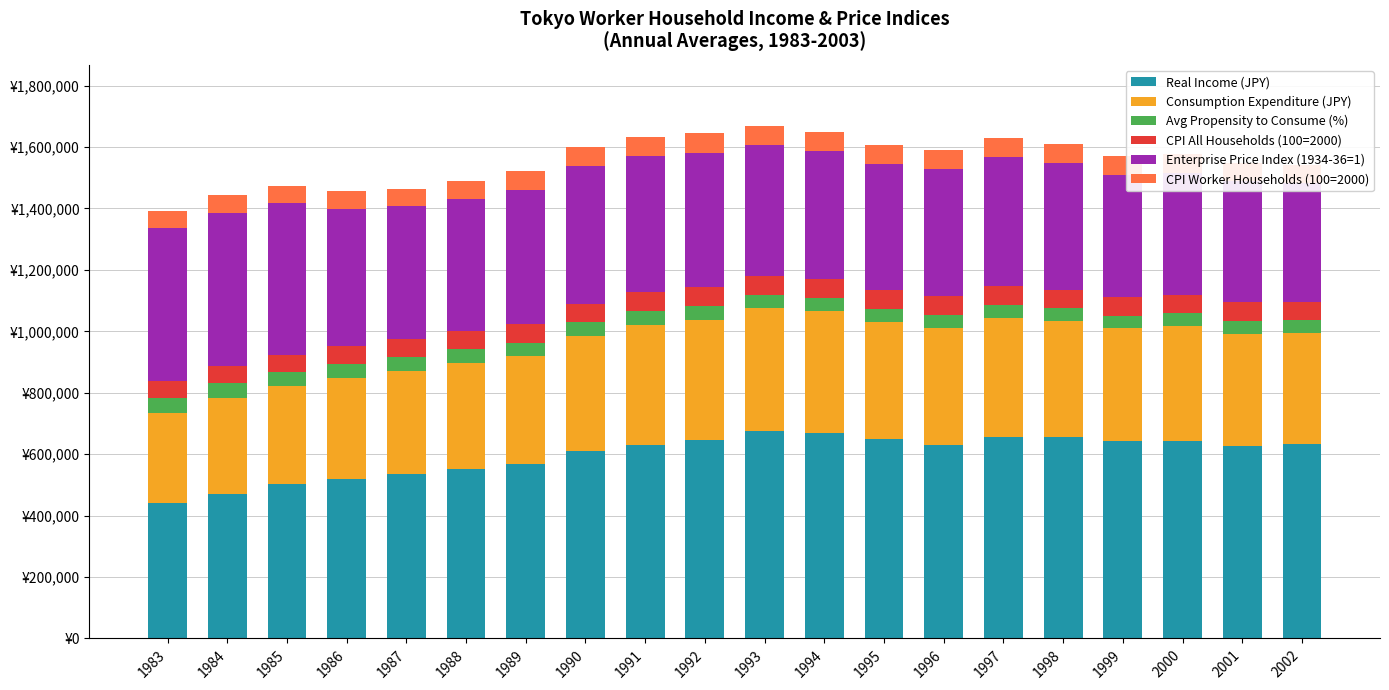

Reading left to right, what are all the values shown in this chart?

Real Income (JPY): 440343	471885	501450	519227	534700	552315	567395	611320	630856	646147	677044	669665	648892	629627	655940	656646	642848	643946	628068	633711
Consumption Expenditure (JPY): 293661	312338	319891	328660	336659	344943	350986	373462	389877	392114	397896	395193	380868	379877	386106	377118	366762	372835	364721	361608
Avg Propensity to Consume (%): 47880	47820	46200	46200	45720	45240	44280	44040	44640	43920	42960	42540	42420	43560	43020	41520	41100	41820	41880	40920
CPI All Households (100=2000): 55500	55740	56220	56700	57900	59700	60300	61020	62100	62460	62520	62100	61740	62100	62100	60960	60360	60000	59280	59640
Enterprise Price Index (1934-36=1): 500220	498900	493440	448380	431580	427260	438240	447240	444780	437580	424860	416220	412320	412800	419040	412500	398580	398520	394800	387420
CPI Worker Households (100=2000): 55680	56400	56820	57360	57960	59820	60540	61620	62100	62340	62460	61860	61680	62160	62340	61440	60180	60000	59640	59520